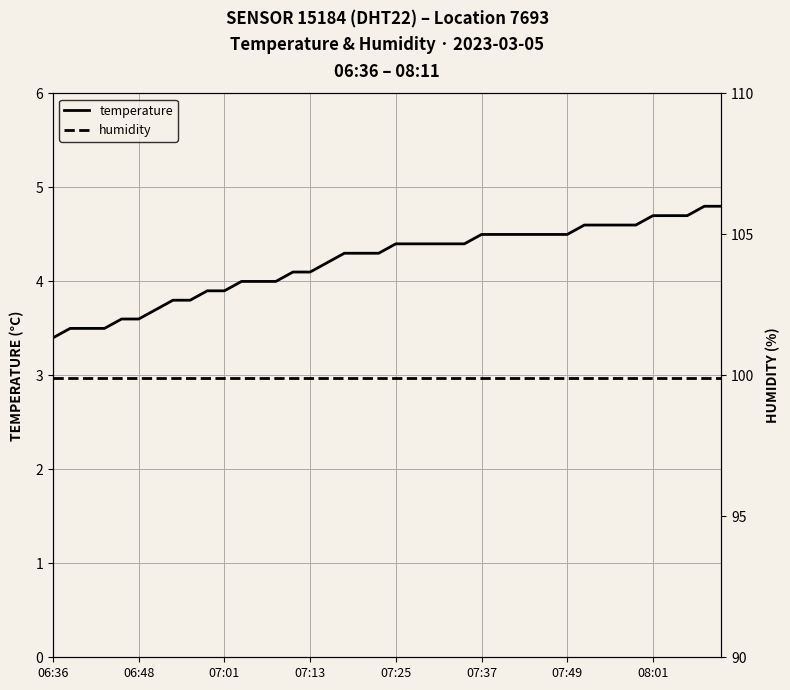

At how many categories does at least one series exceed 57?

40